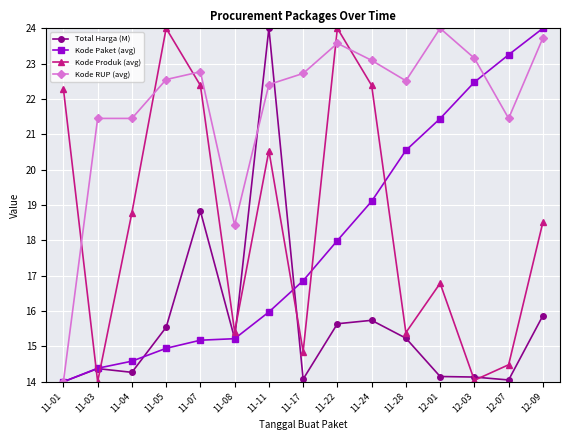

The Total Harga (M) series shows 6.9 at 11-17. True or false?

False